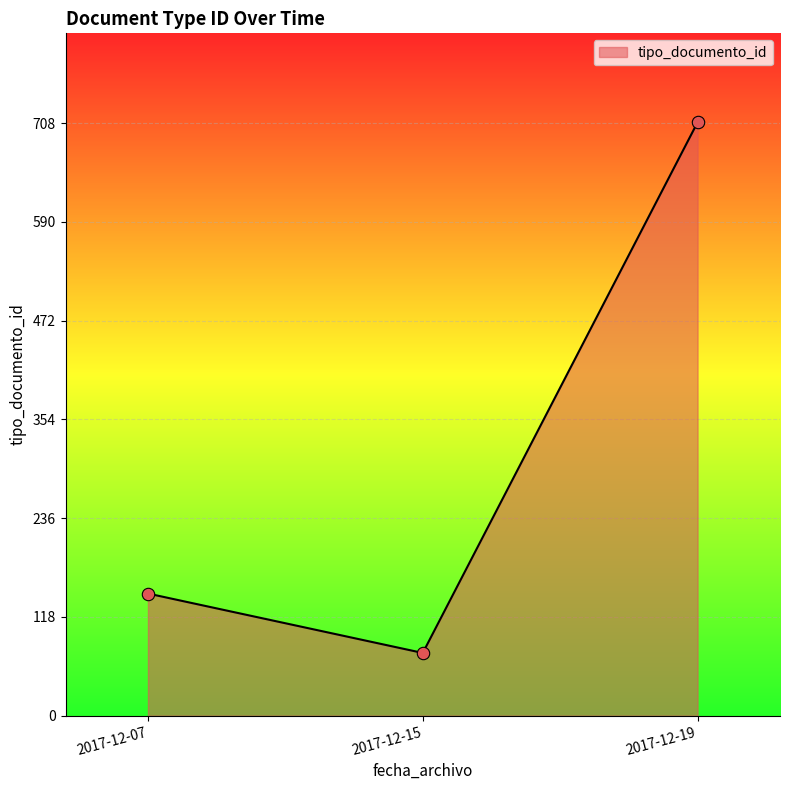

What is the change in value from 2017-12-07 to 2017-12-19?

+563